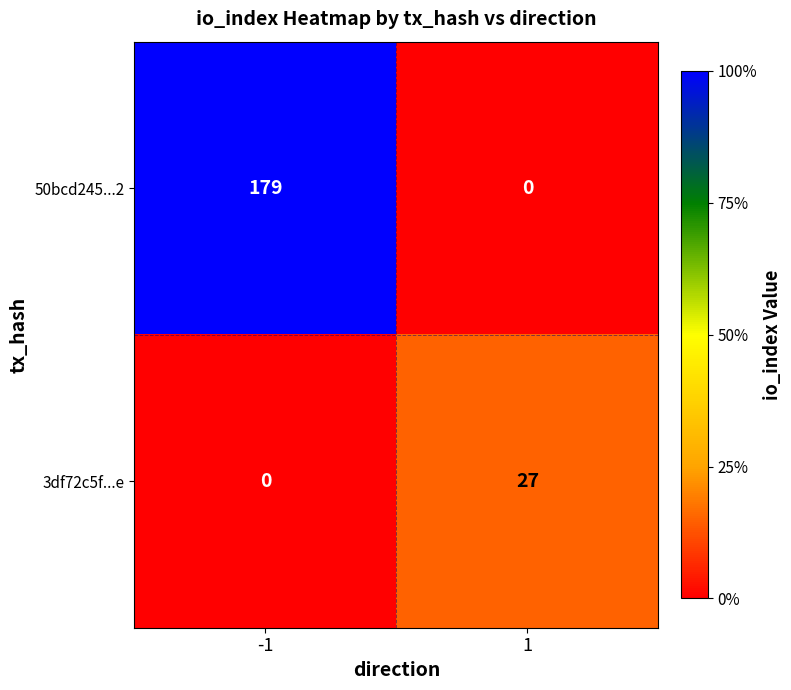

Reading left to right, list all the values displayed in this chart.

50bcd245...2: -1=179	1=0
3df72c5f...e: -1=0	1=27